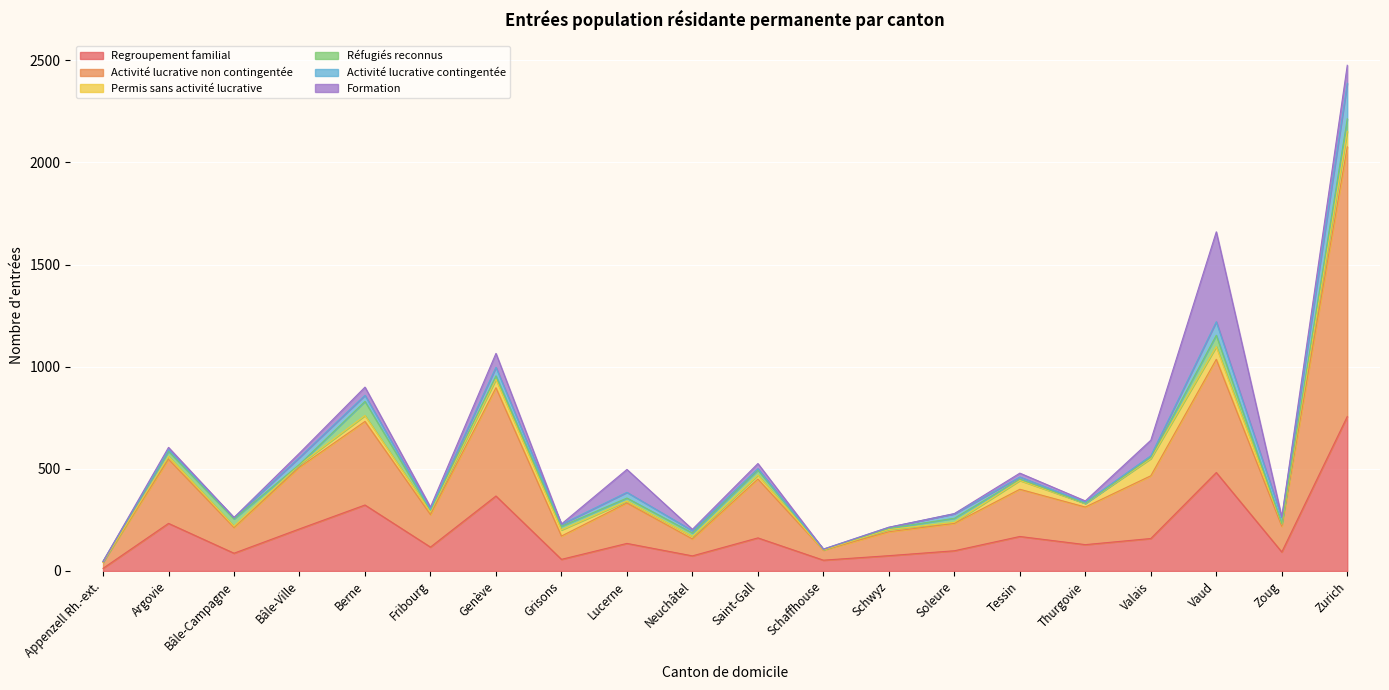

How many interior local valleys does the Activité lucrative contingentée series have?

6